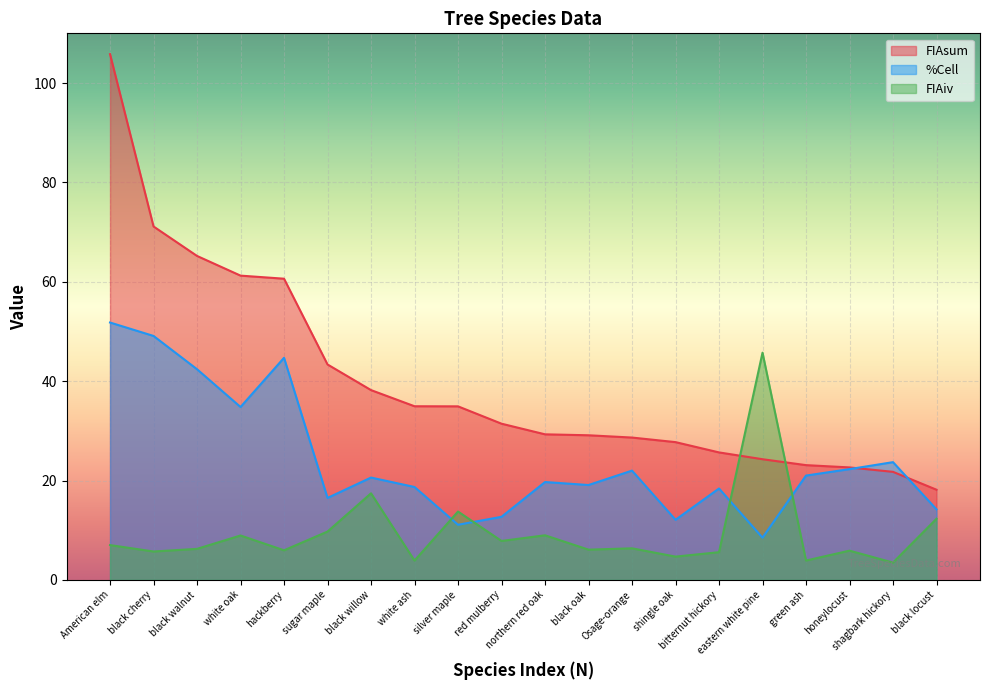

True or false: FIAsum has more than 0 interior local peaks.

False